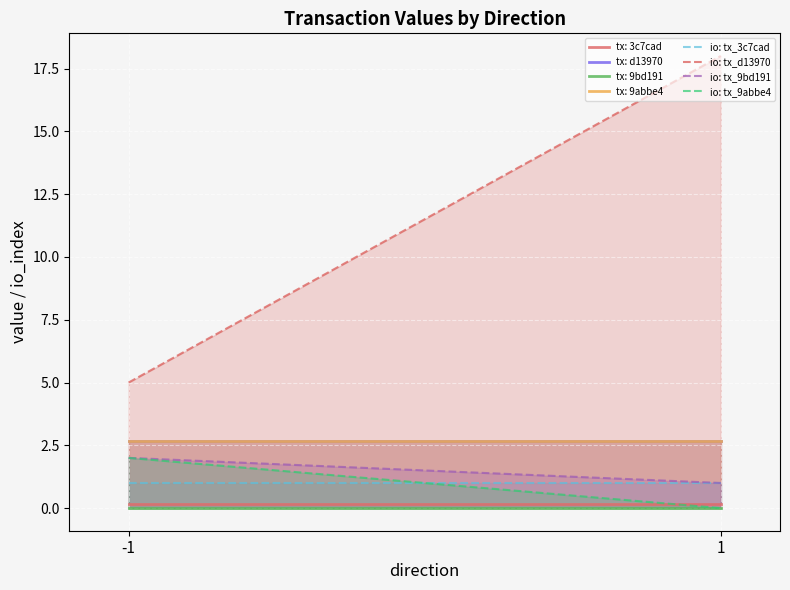

Reading left to right, what are all the values shown in this chart?

tx: d13970: 2.7	2.7
io: tx_3c7cad: 1.0	1.0
io: tx_d13970: 5.0	18.0
io: tx_9bd191: 2.0	1.0
io: tx_9abbe4: 2.0	0.0